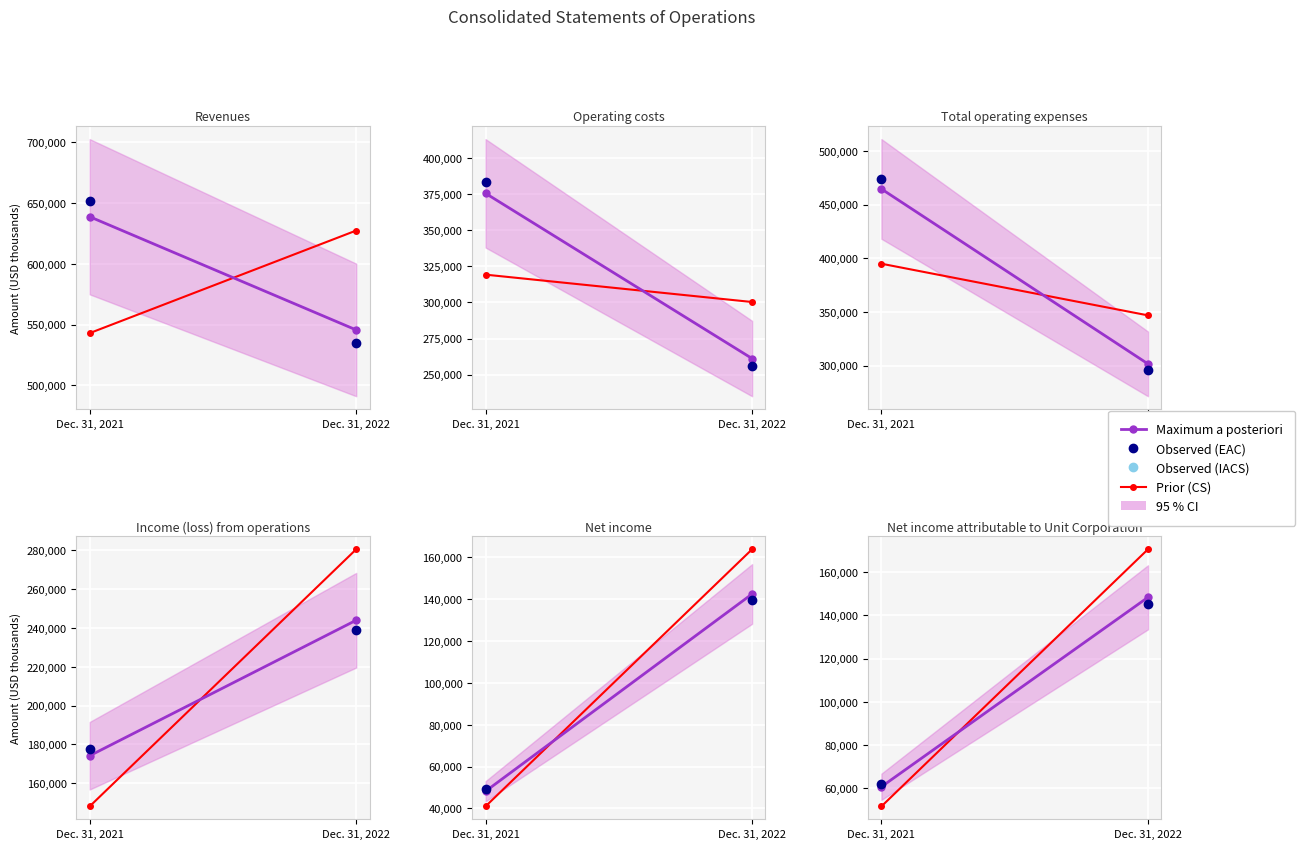

What is the value of the Observed (EAC) point at the 1st from the left?

61859.9